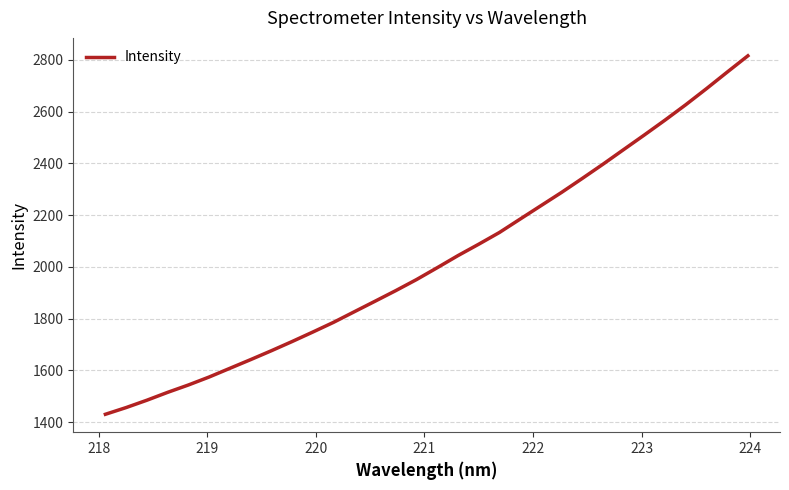

What is the sum of all values?

64849.4